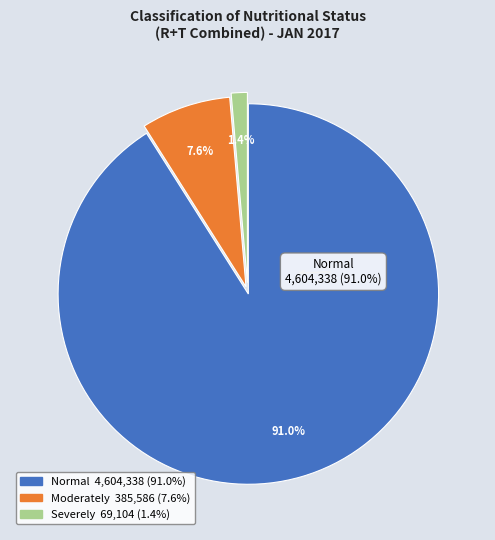

Does Normal represent more than half of the total?

Yes